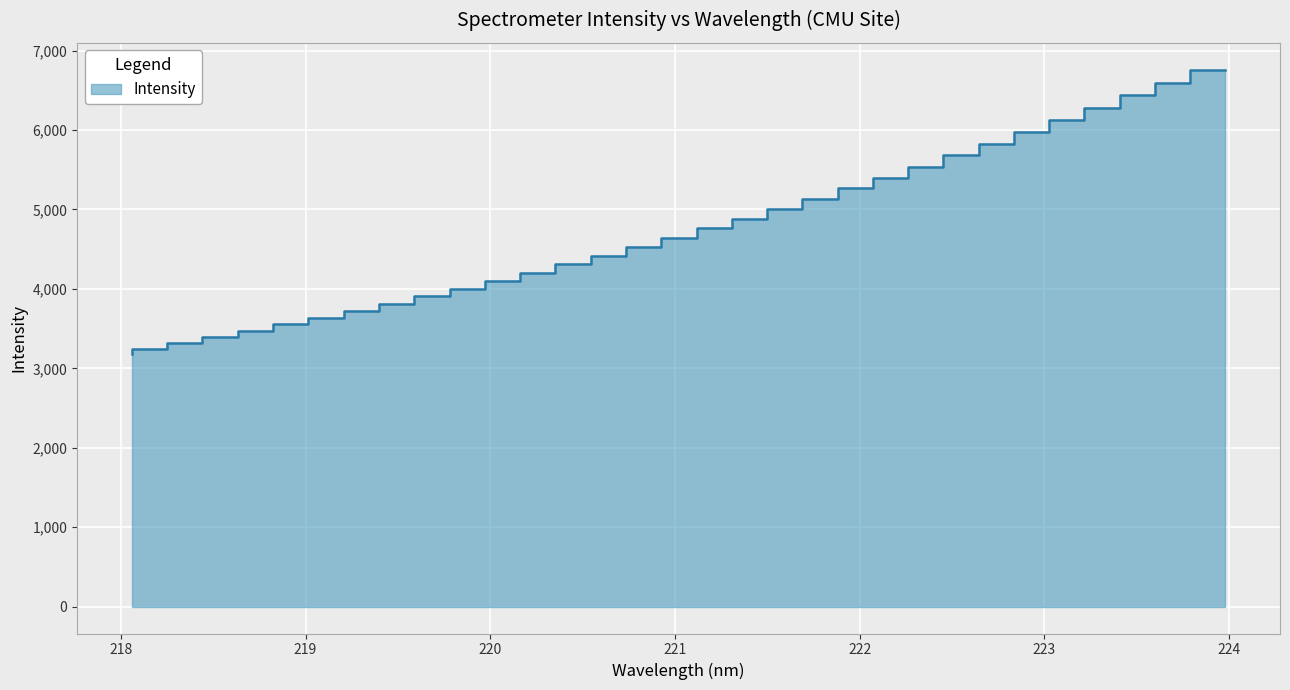

What is the change in value from 223.2172 to 223.408?

+154.8